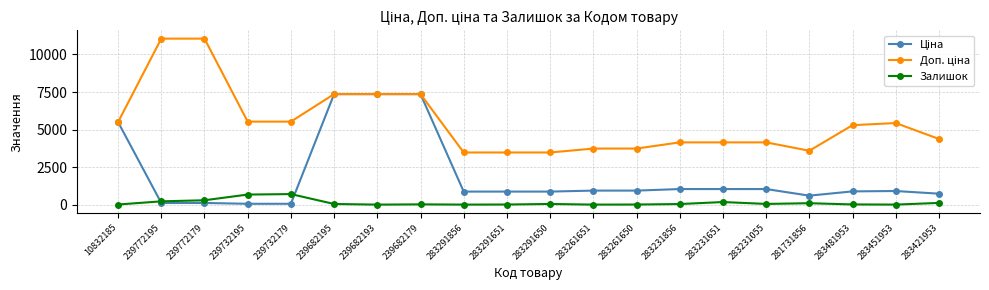

The value of Залишок at 239682193 is 465.3. True or false?

False